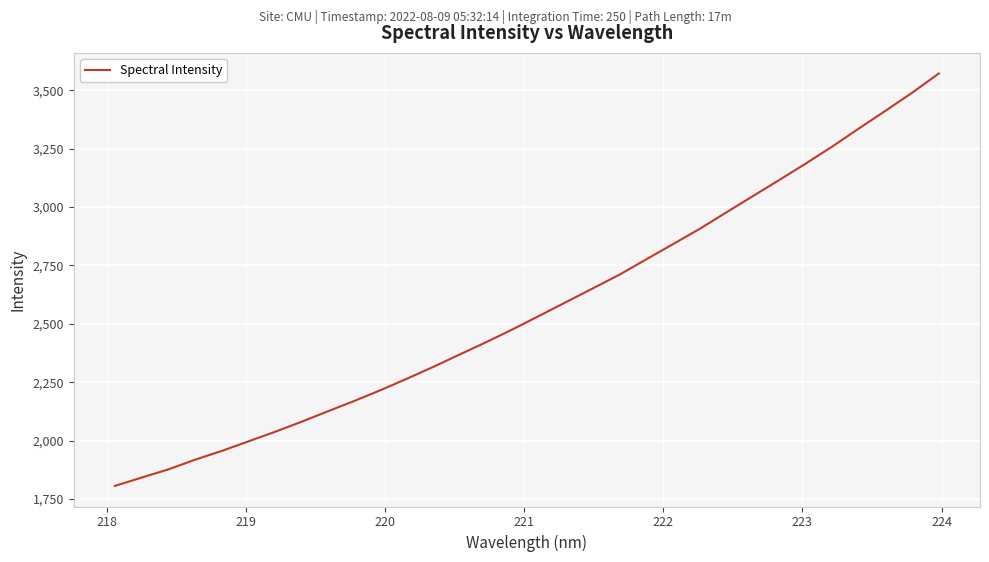

What is the difference between the maximum and minimum values?

1765.6